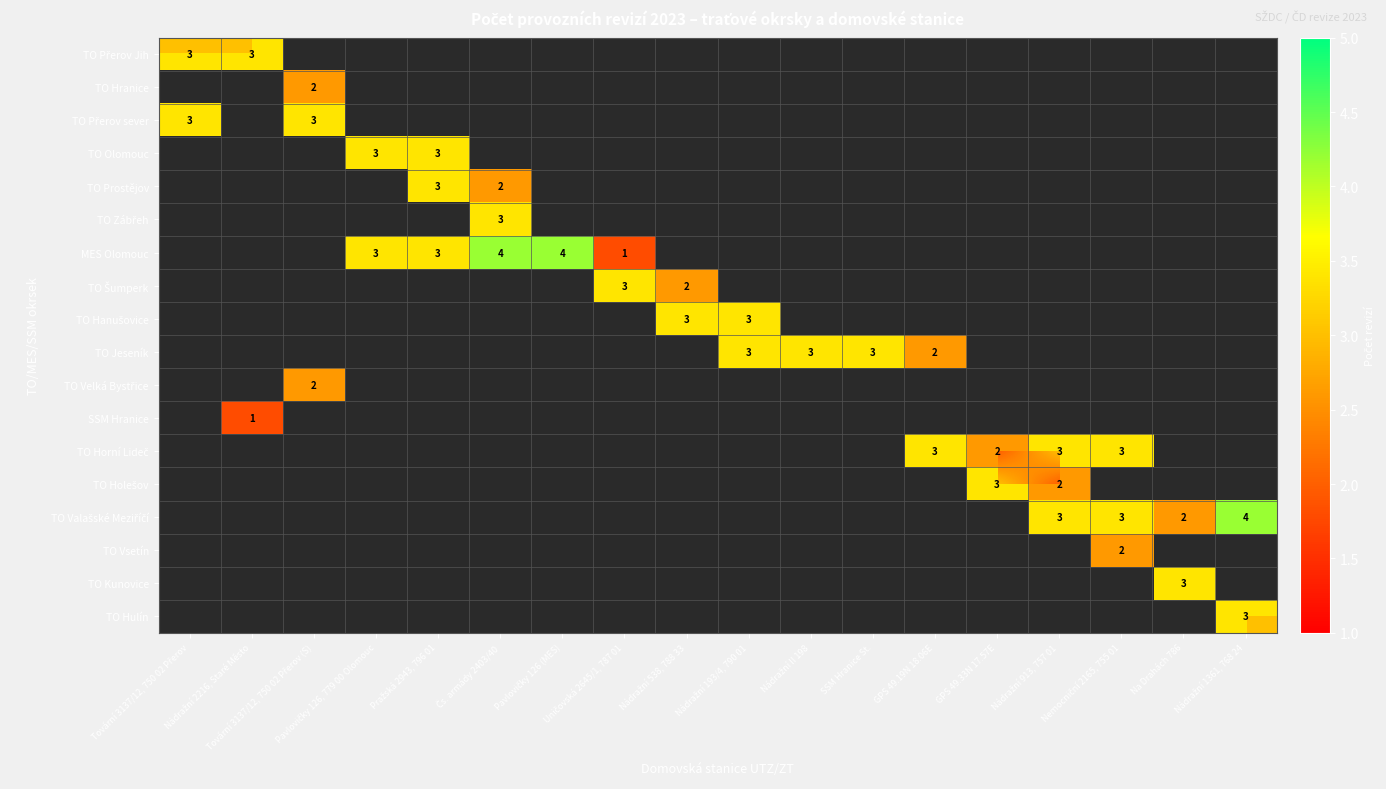

Which series has the largest total across all categories?

MES Olomouc